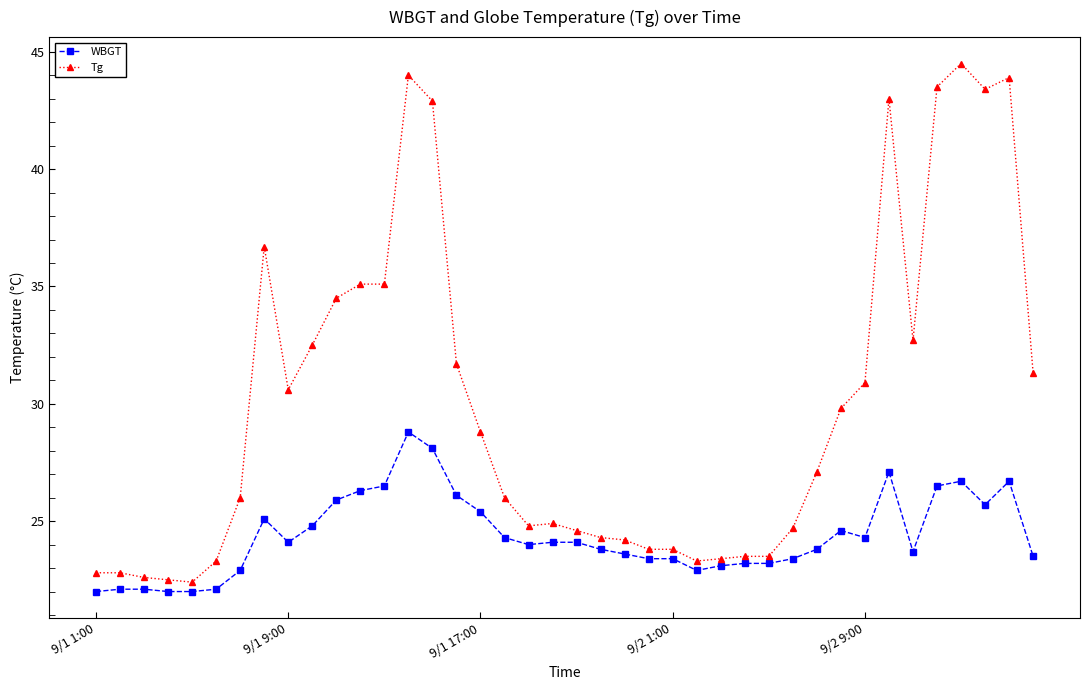

What is the maximum value for Tg?

44.5